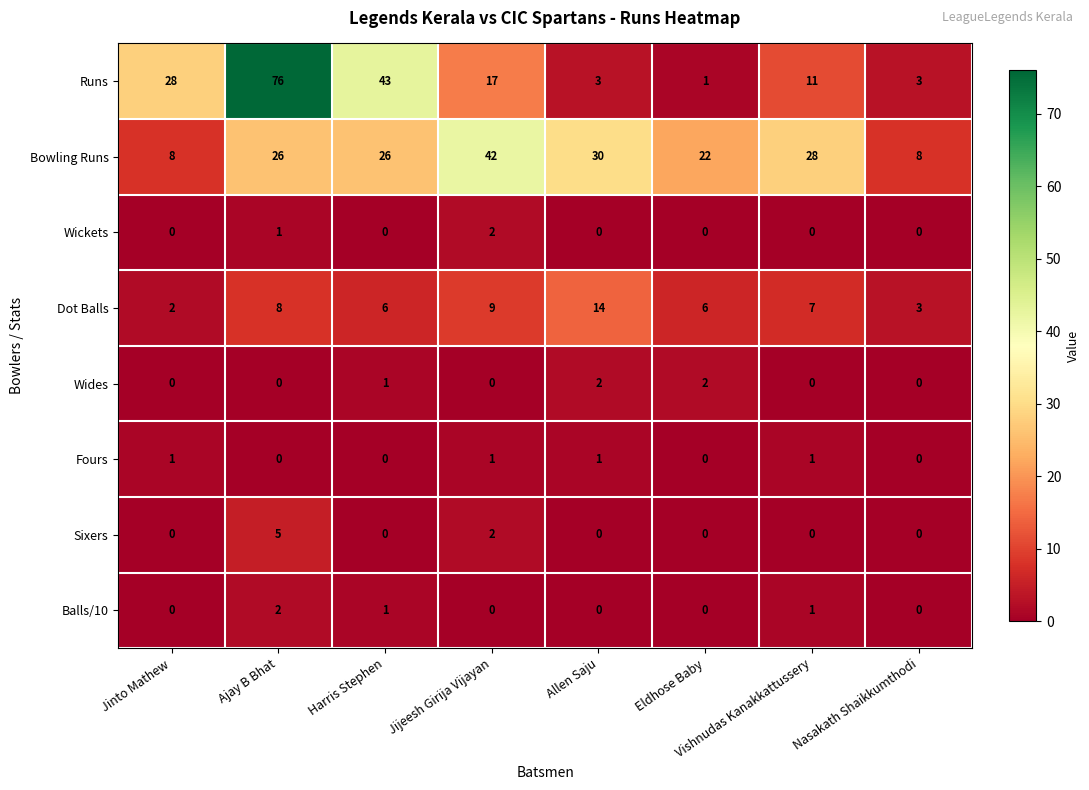

Between Harris Stephen and Eldhose Baby, which series saw the biggest shift?

Runs